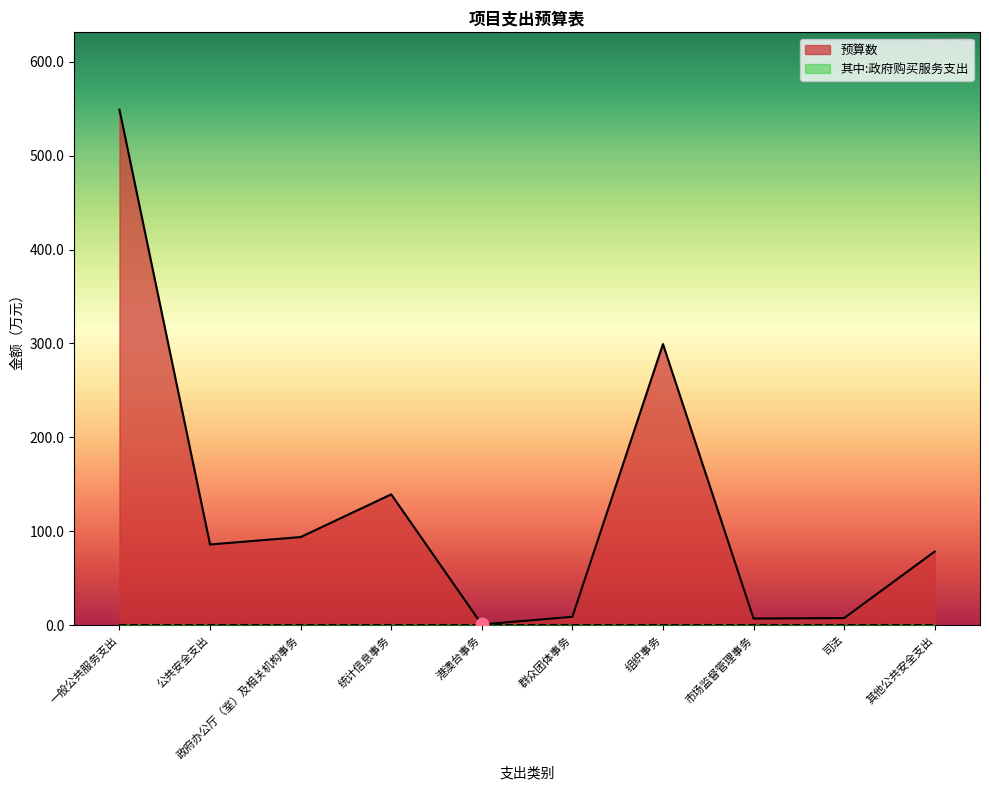

Between 司法 and 政府办公厅（室）及相关机构事务, which is larger?

政府办公厅（室）及相关机构事务